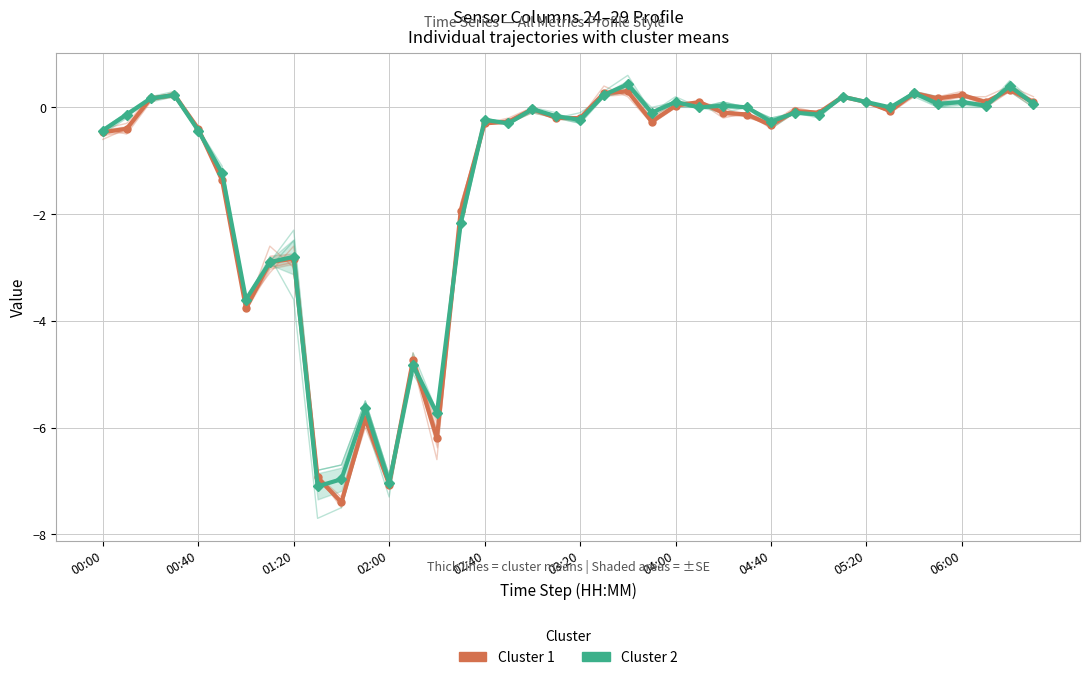

Which category has the lowest value in the Cluster 1 series?

10